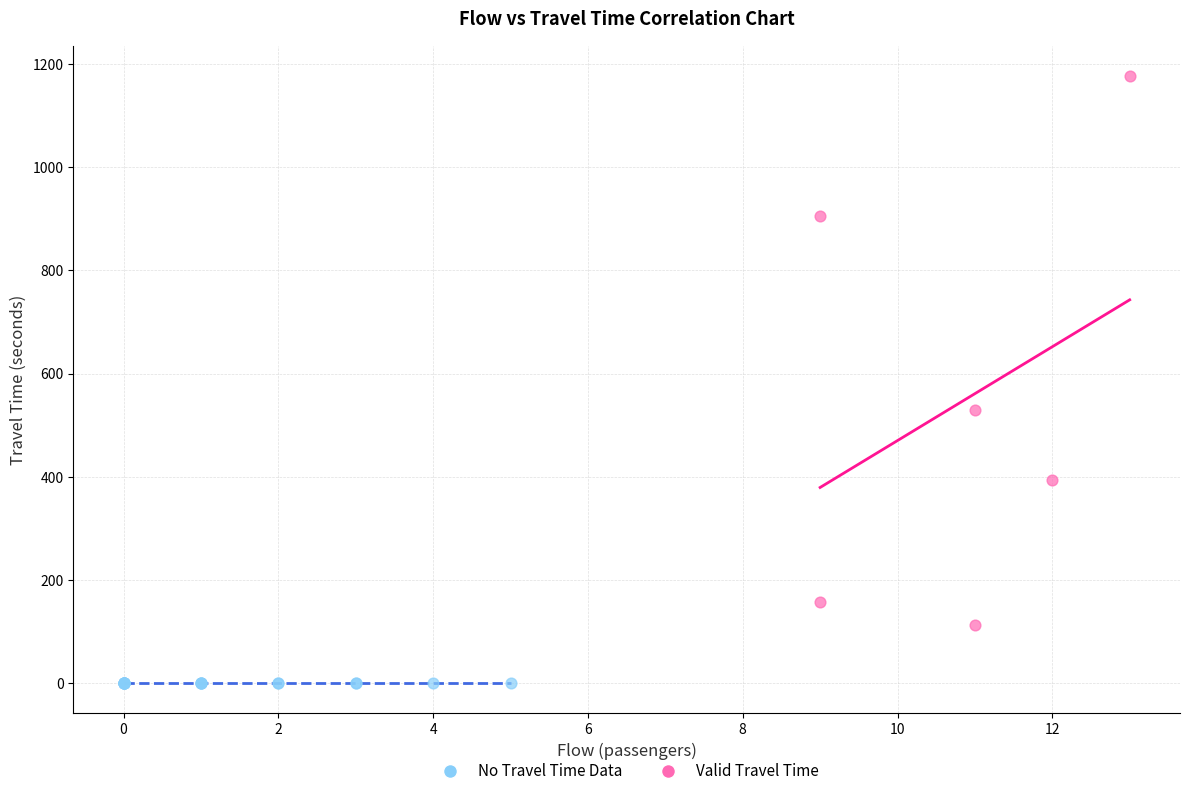

Which series reaches the minimum Y coordinate?

No Travel Time Data